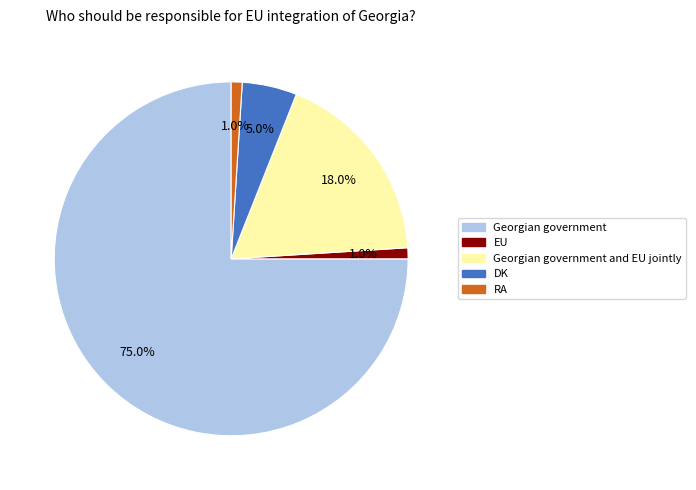

Is there any slice that represents more than half of the pie?

Yes